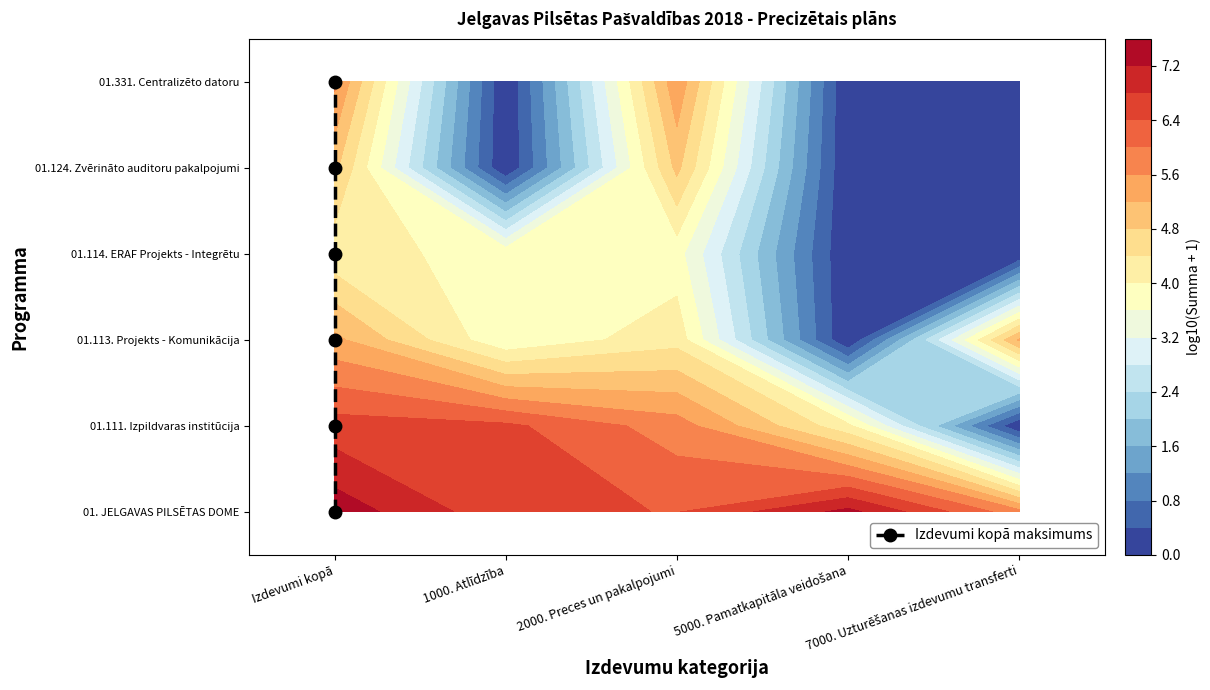

How many values are between 1 and 4?

4